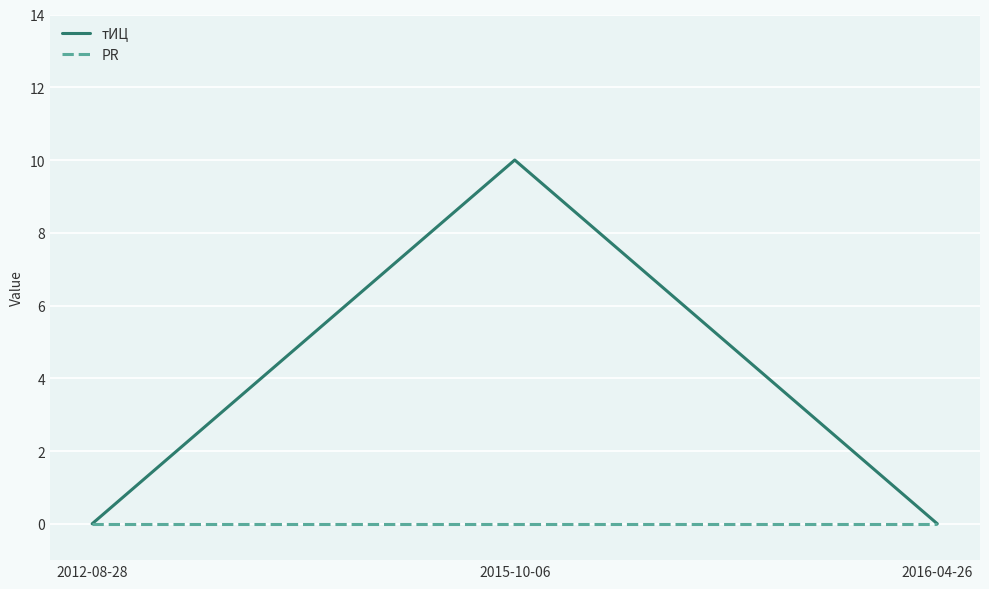

What is the total value across all series at 2015-10-06?

10